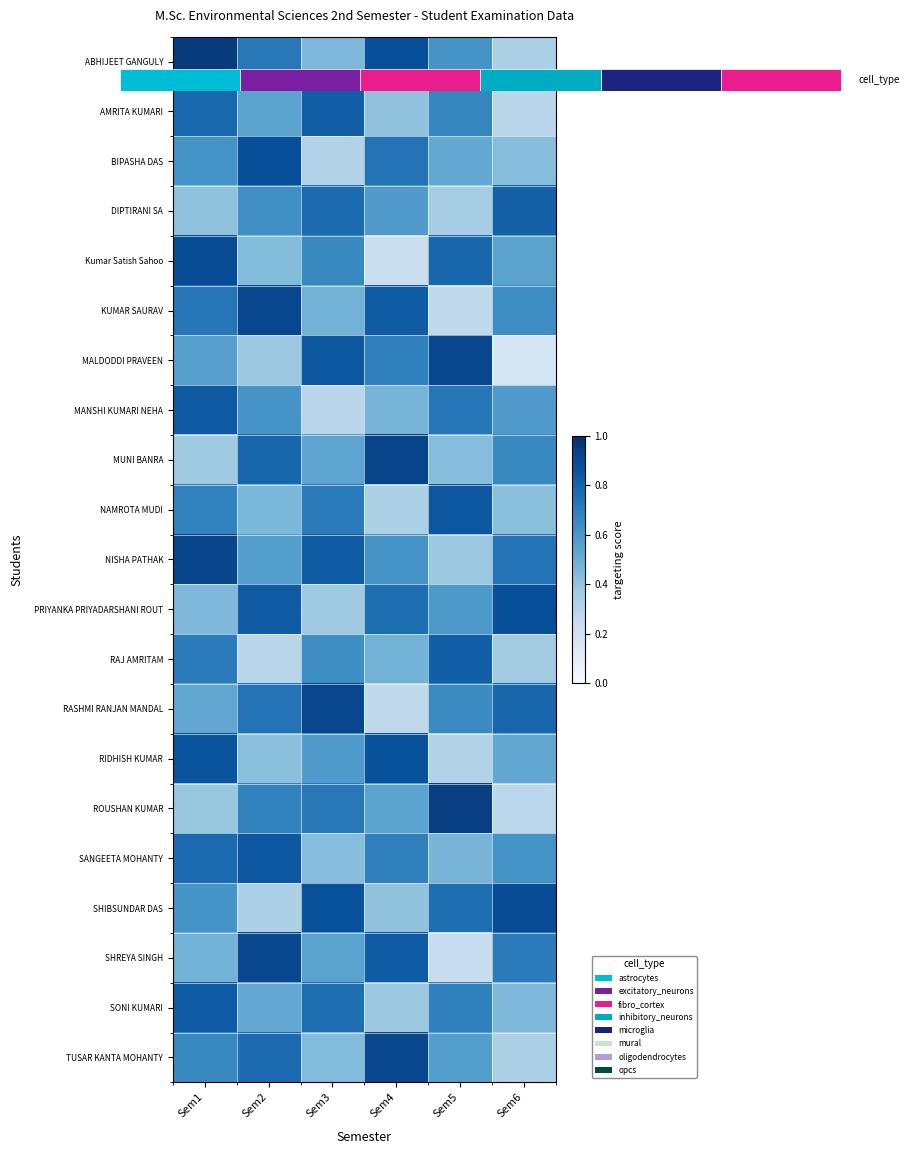

Which category has the lowest value across all series?

Sem6